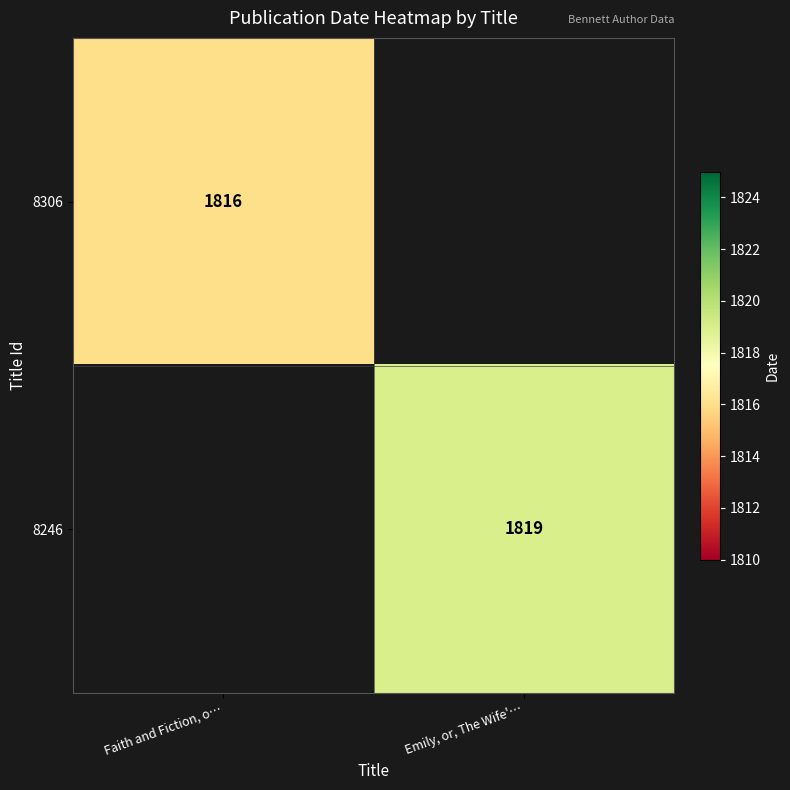

The 8246 series shows 1819 at Emily, or, The Wife'…. True or false?

True